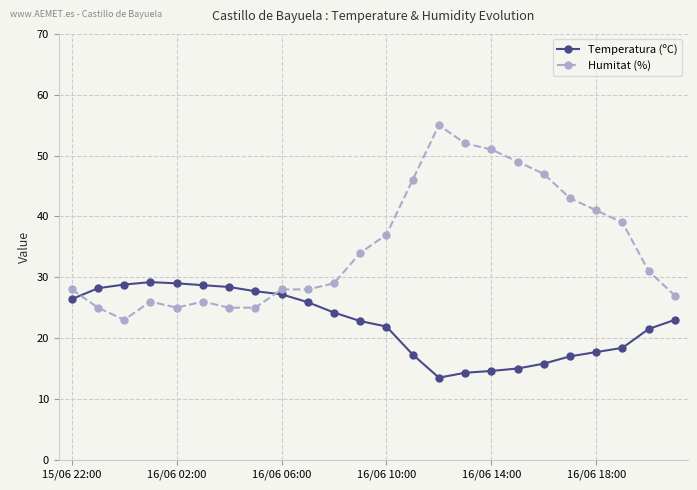

True or false: Humitat (%) and Temperatura (ºC) cross at least once.

True